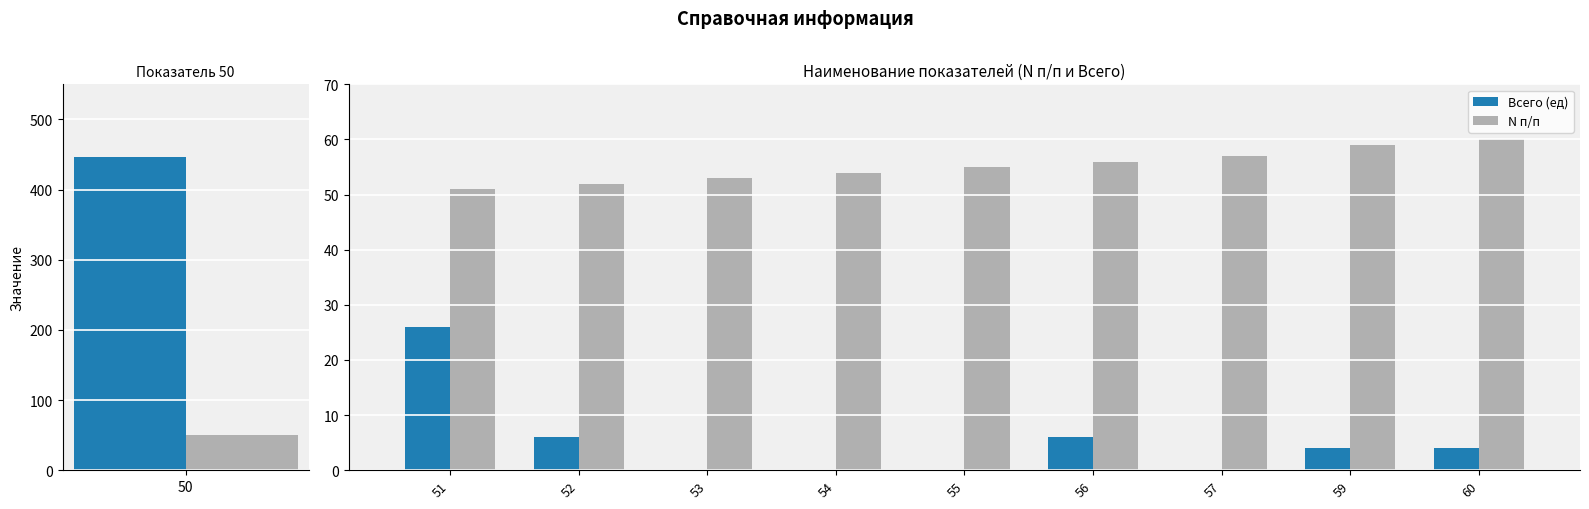

Count the number of categories in the chart.

9